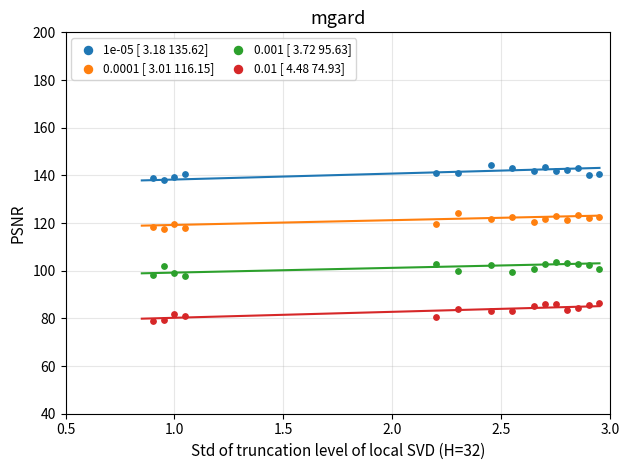

Which series reaches the minimum Y coordinate?

0.01 [ 4.48 74.93]